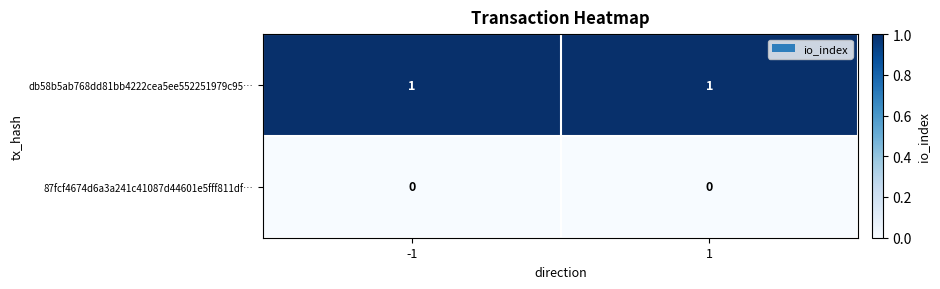

Rank the series by their average value, from highest to lowest.

db58b5ab768dd81bb4222cea5ee552251979c95…, 87fcf4674d6a3a241c41087d44601e5fff811df…